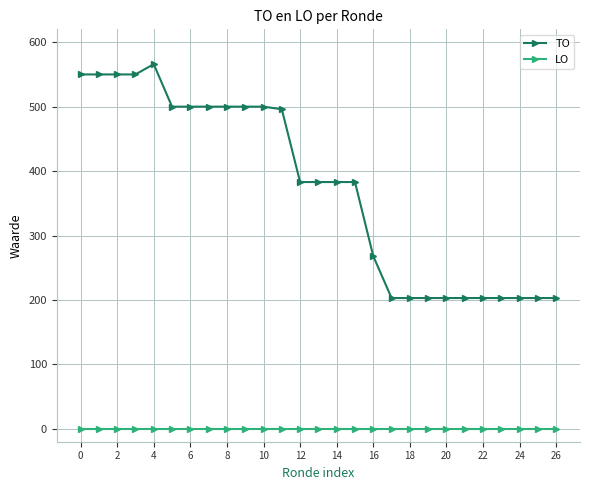

Which series has the widest spread of values?

TO